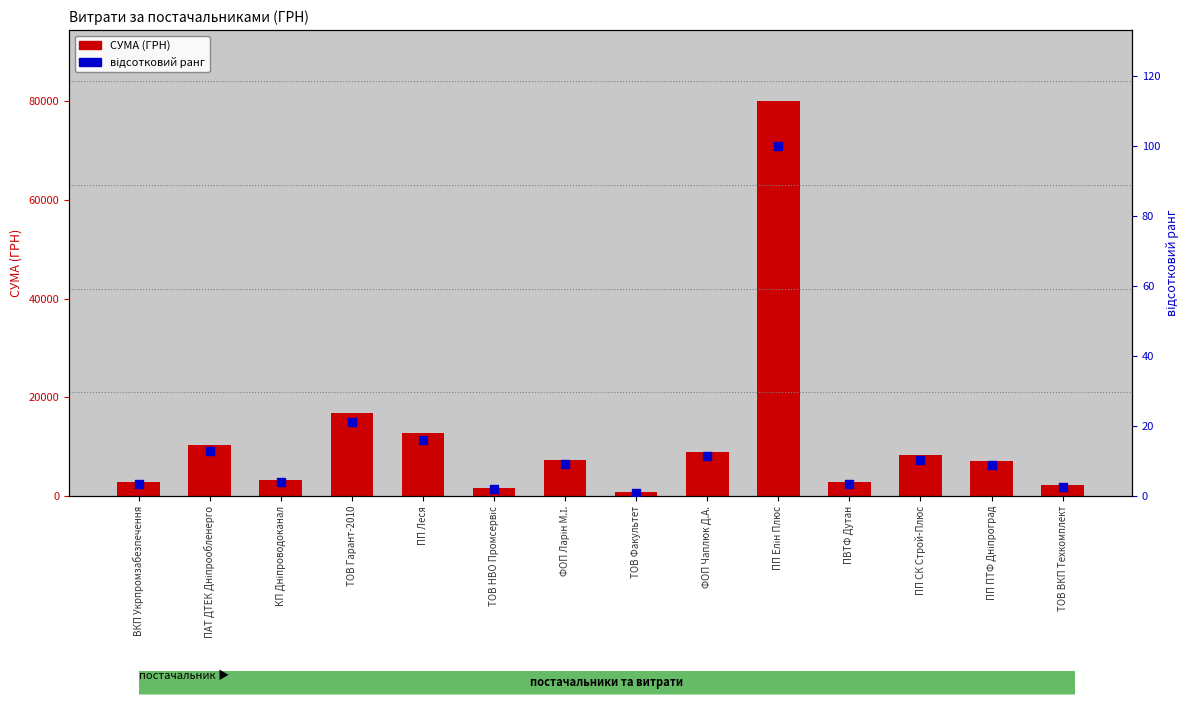

Is the value of відсотковий ранг at ПВТФ Дутан greater than the value of СУМА (ГРН) at ПАТ ДТЕК Дніпрообленерго?

No